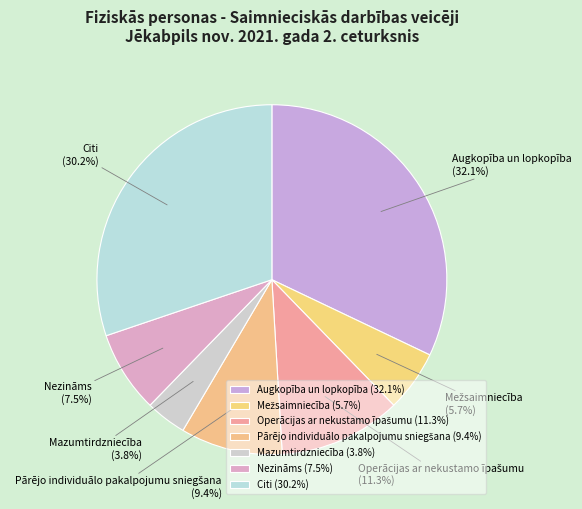

Is Citi the majority of the pie?

No